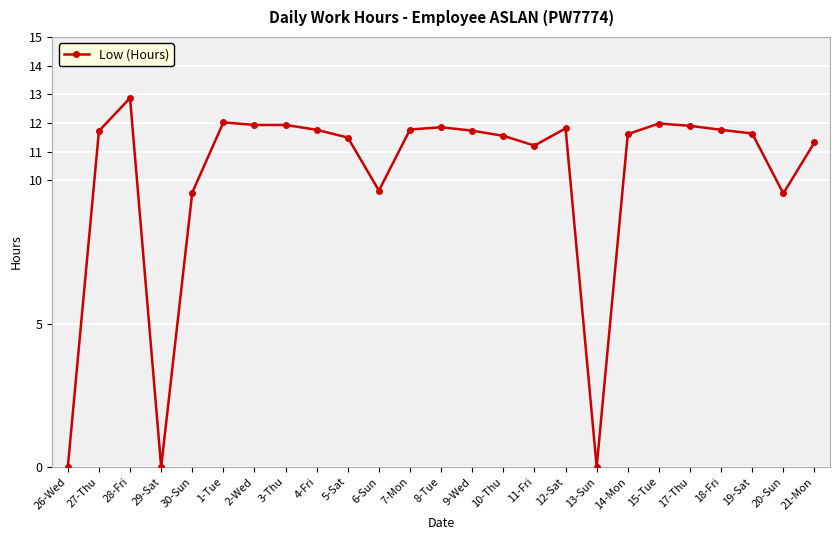

What is the change in value from 13-Sun to 18-Fri?

+11.8